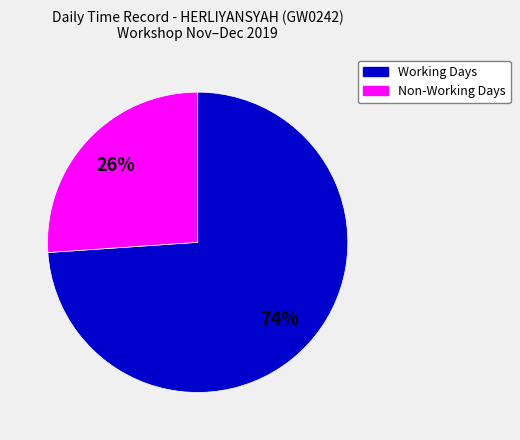

Is there a majority slice in this chart?

Yes